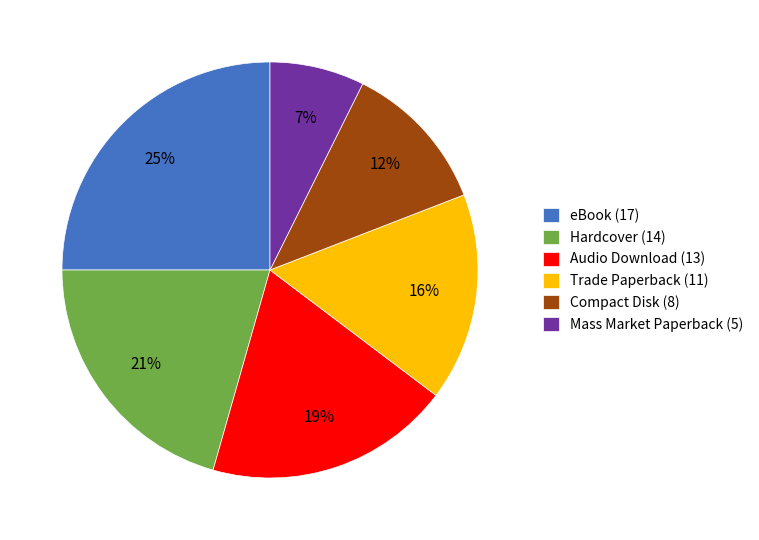

The Compact Disk slice represents 1% of the pie. True or false?

False